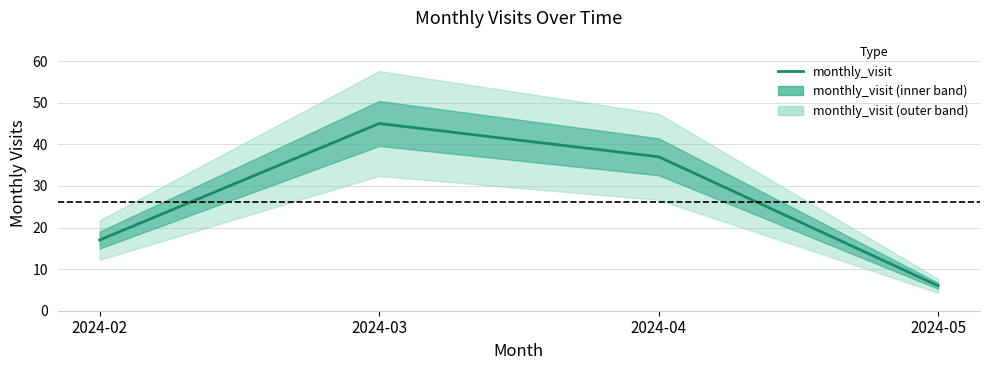

Which has a higher value, 2024-05 or 2024-04?

2024-04